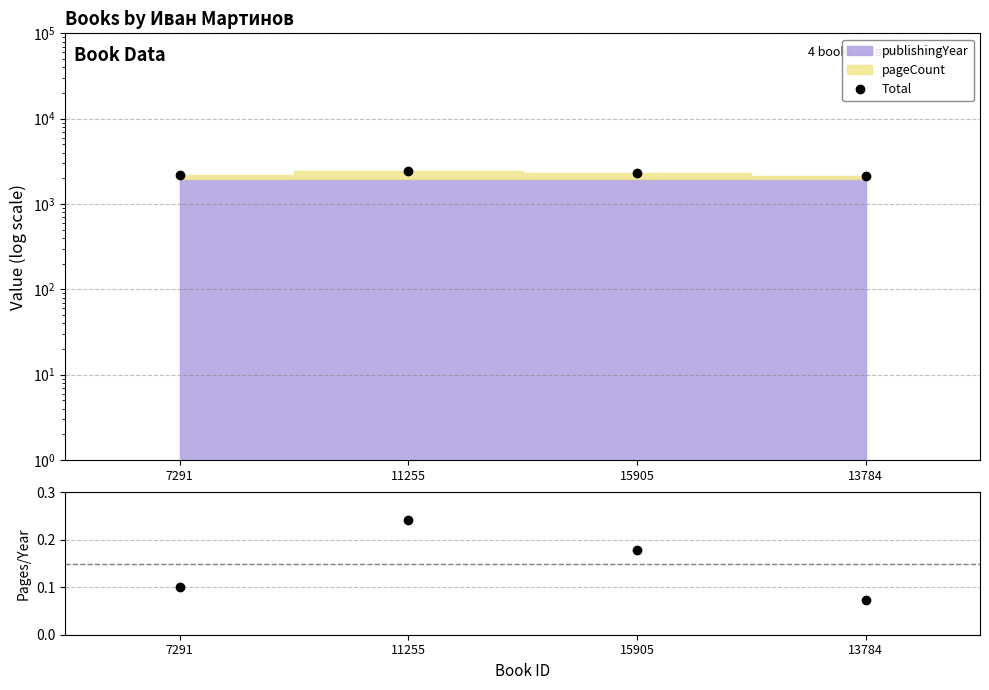

What is the label of the 4th point from the right?

7291